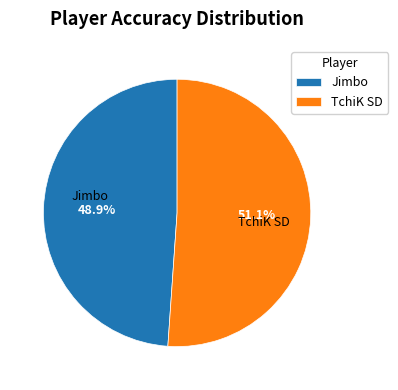

Which category has the smallest portion of the pie?

Jimbo